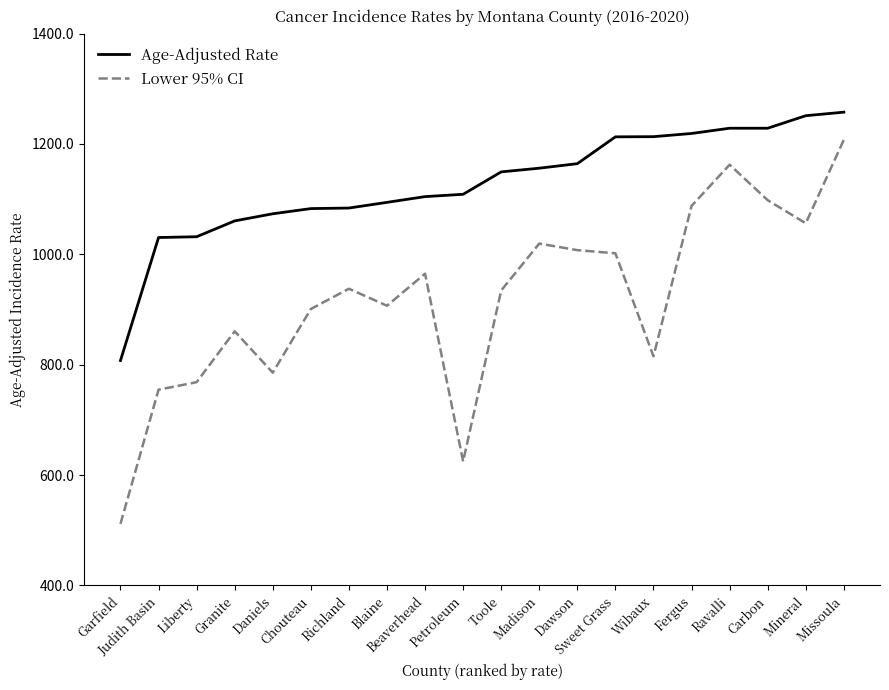

Which series has the largest total across all categories?

Age-Adjusted Rate